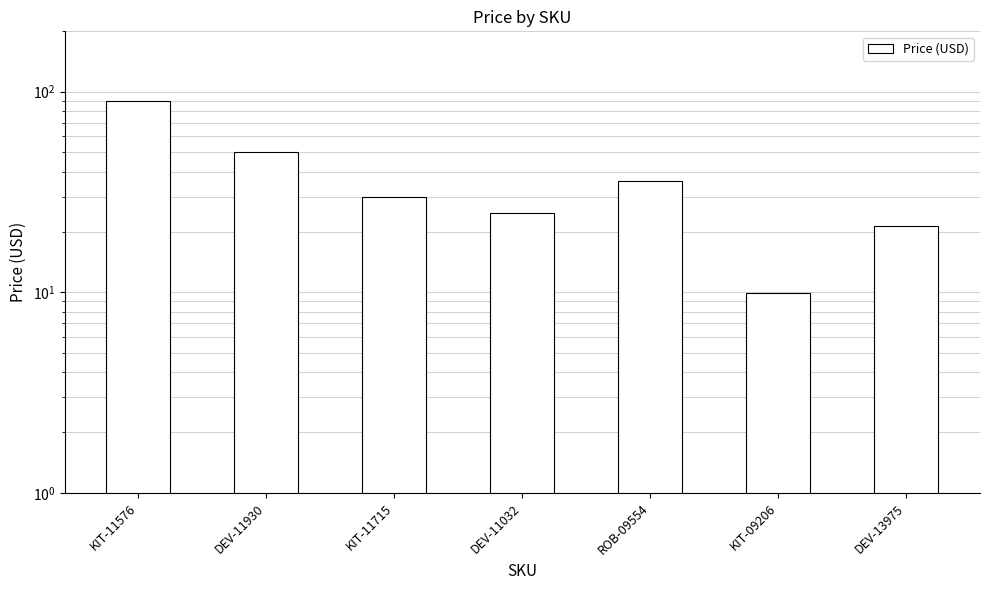

Are the bars horizontal?

No